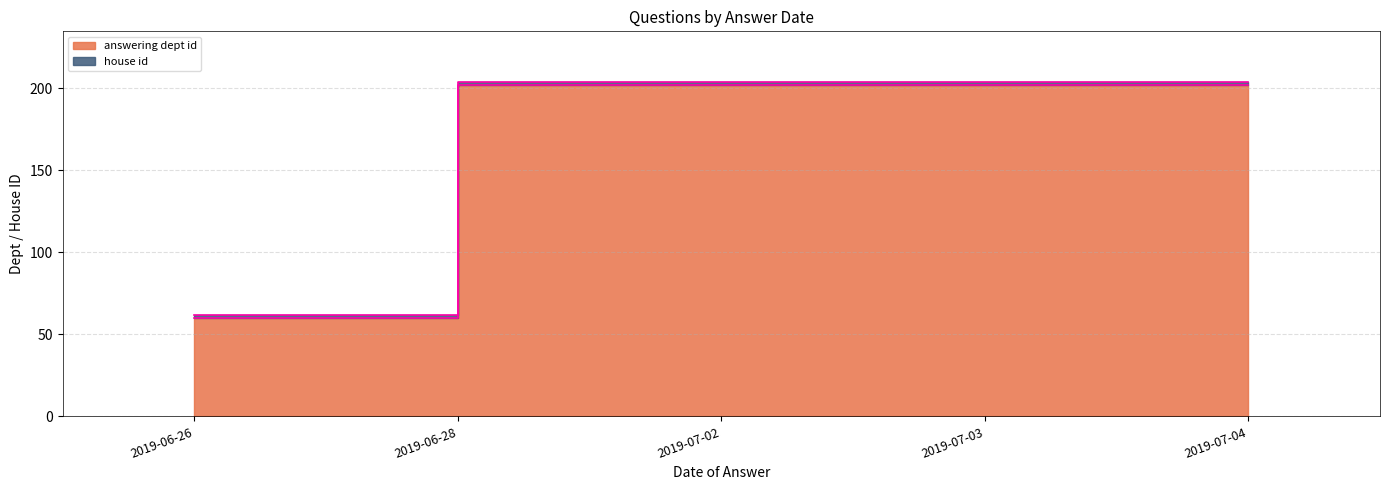

Reading left to right, extract all data points from this chart.

2019-06-26=60	2019-06-28=202	2019-07-02=202	2019-07-03=202	2019-07-04=202